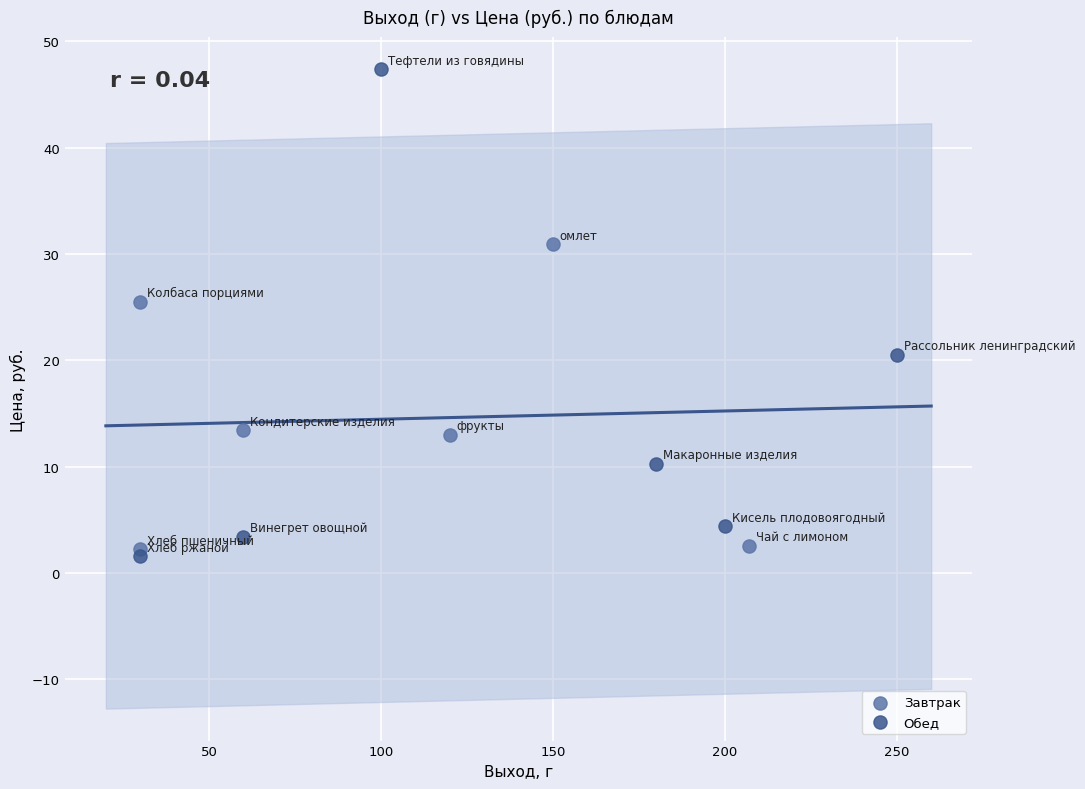

What are all the series names shown in the legend?

Завтрак, Обед